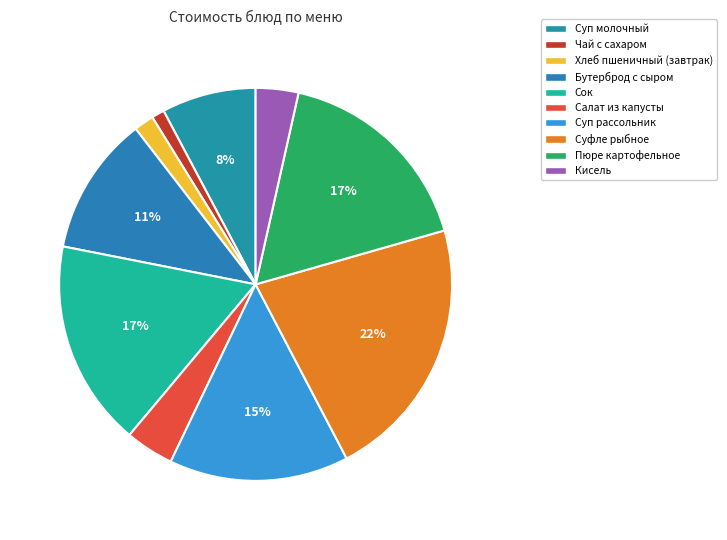

What percentage is the Чай с сахаром slice, to the nearest percent?

1%